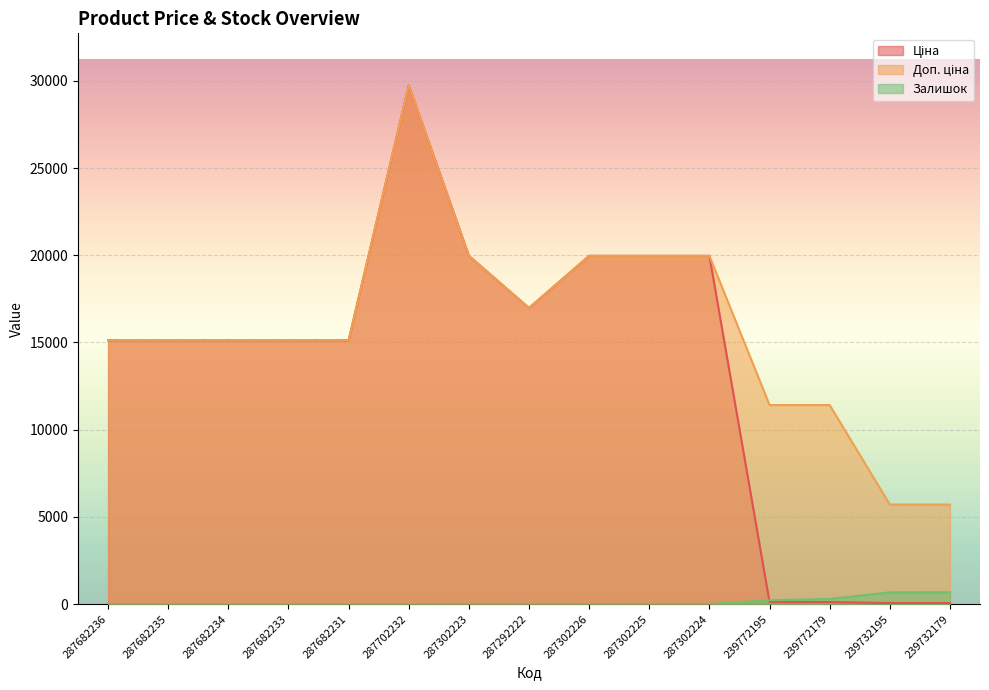

True or false: Доп. ціна and Ціна intersect in this chart.

False